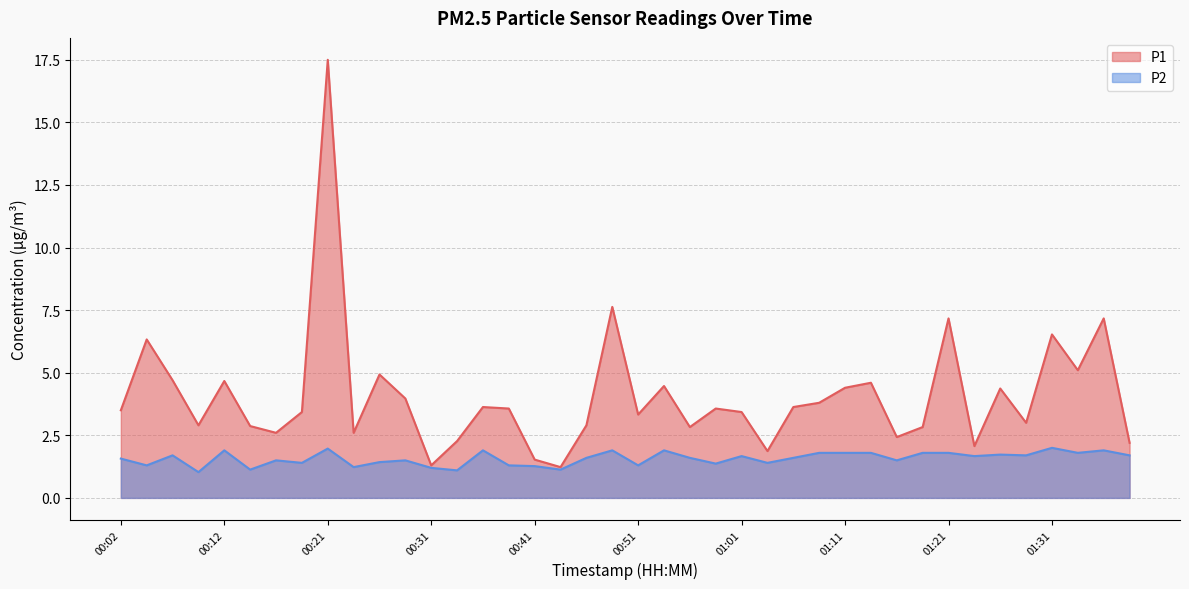

True or false: P2 has more than 2 interior local peaks.

True